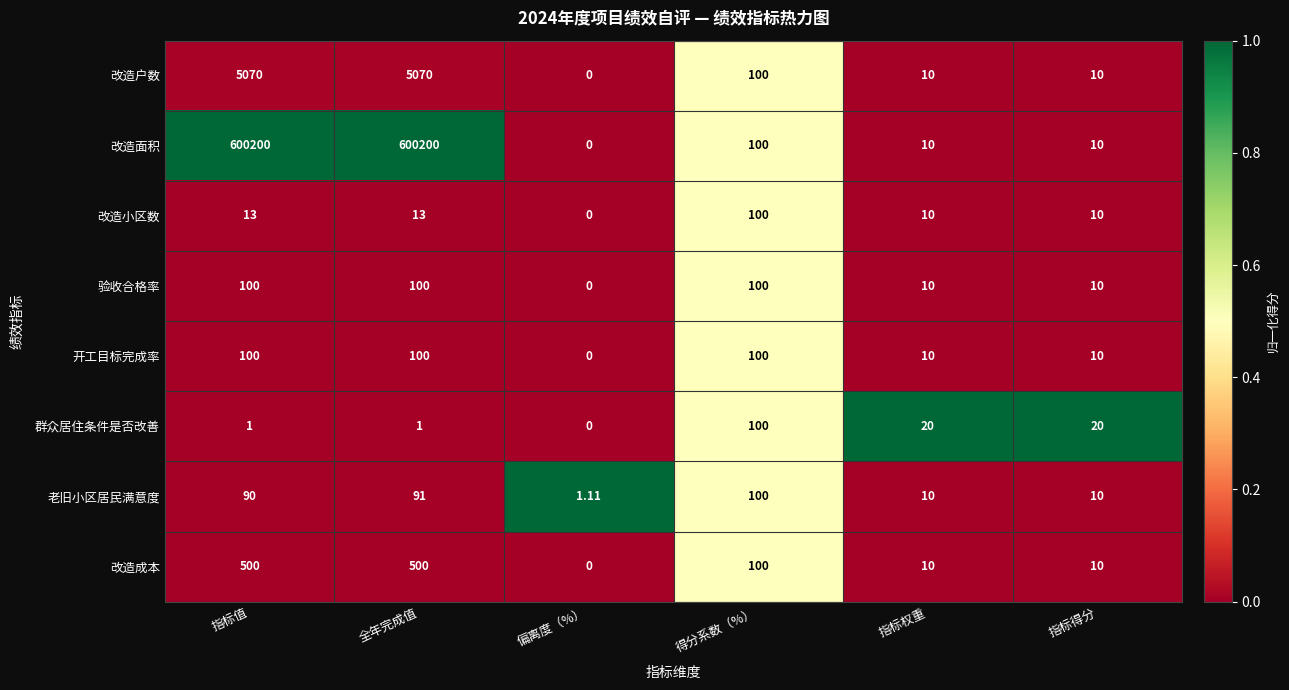

Which series has the widest spread of values?

改造面积